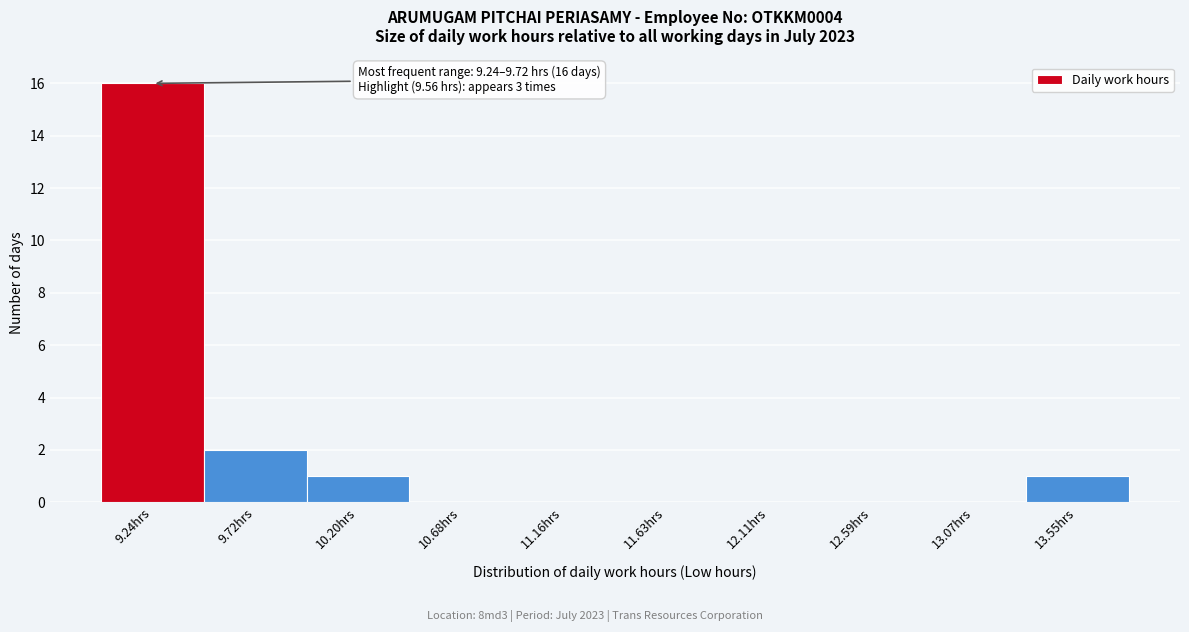

Reading left to right, list all the values displayed in this chart.

9.24hrs=16	9.72hrs=2	10.20hrs=1	10.68hrs=0	11.16hrs=0	11.63hrs=0	12.11hrs=0	12.59hrs=0	13.07hrs=0	13.55hrs=1